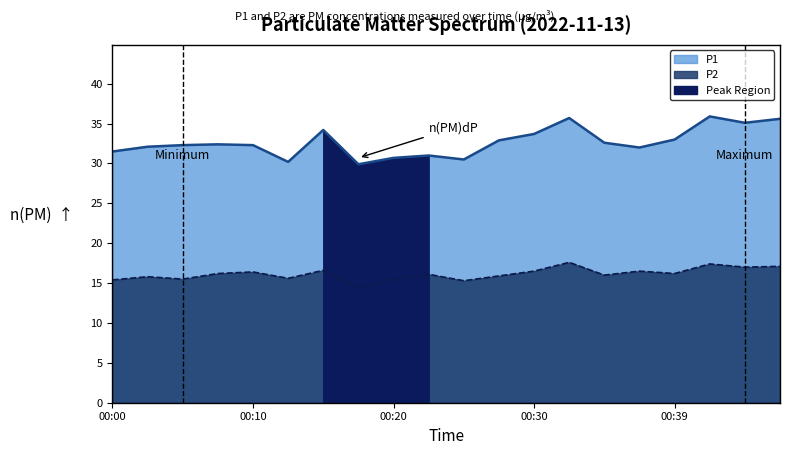

Rank the series by their maximum value, from highest to lowest.

P1, P2